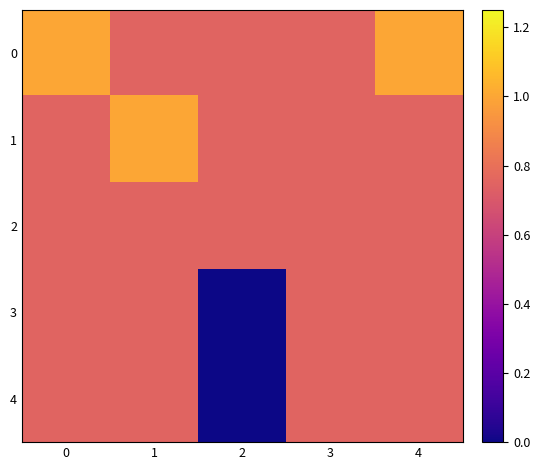

Between 2 and 3, which is larger?

2